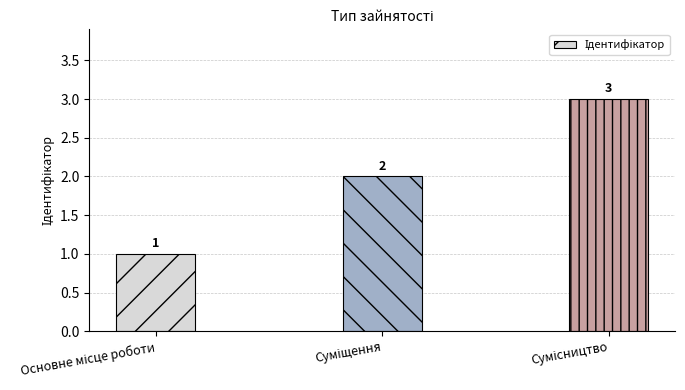

What is the maximum value shown in the chart?

3